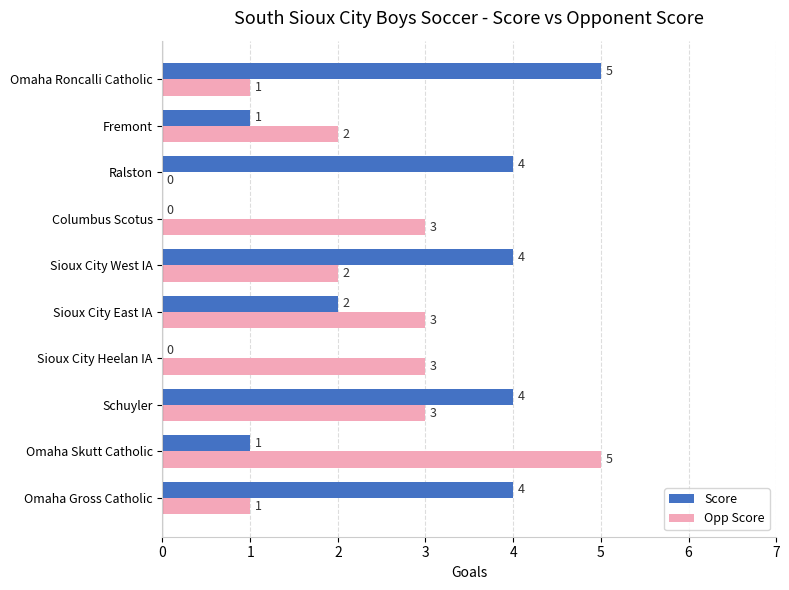

Where is Score nearest to the value 2?

Sioux City East IA